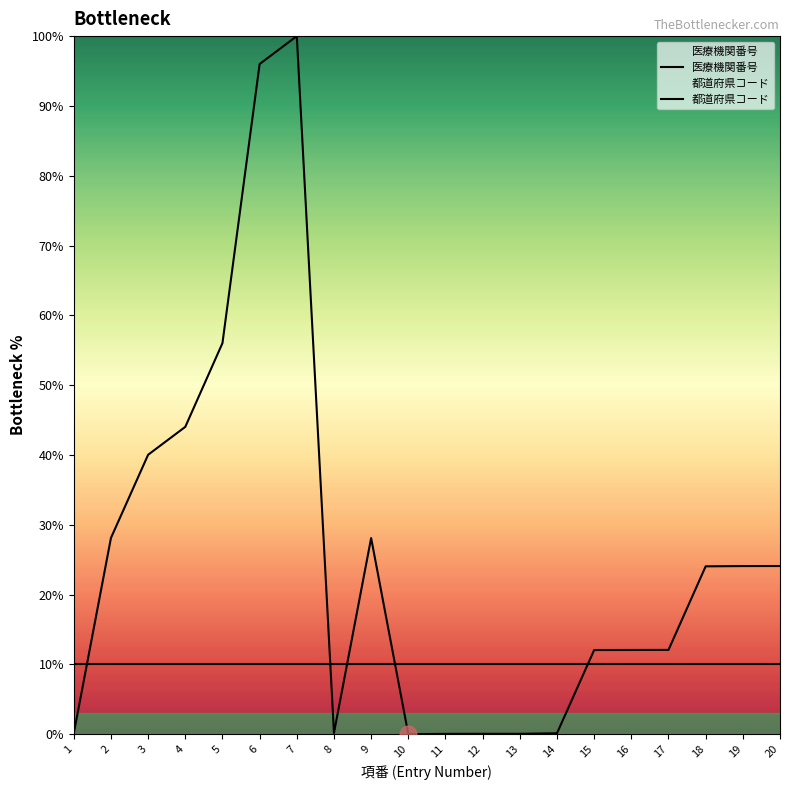

What is the value of the 医療機関番号 point at the 4th from the left?

44.0